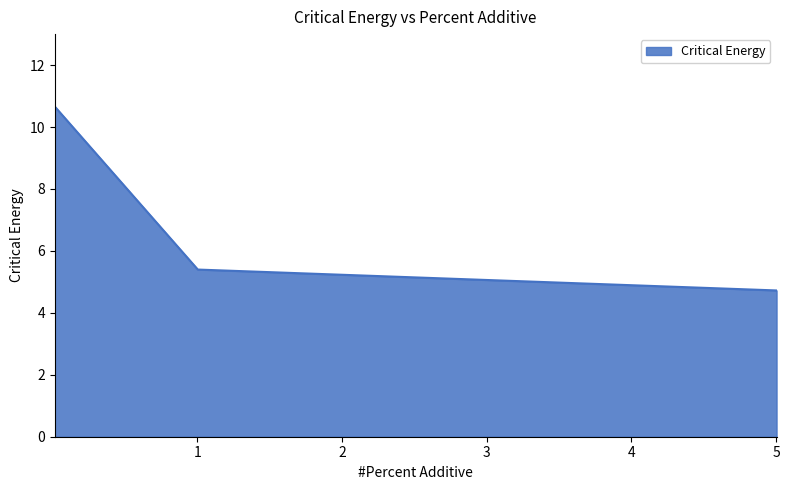

What is the maximum value shown in the chart?

10.7